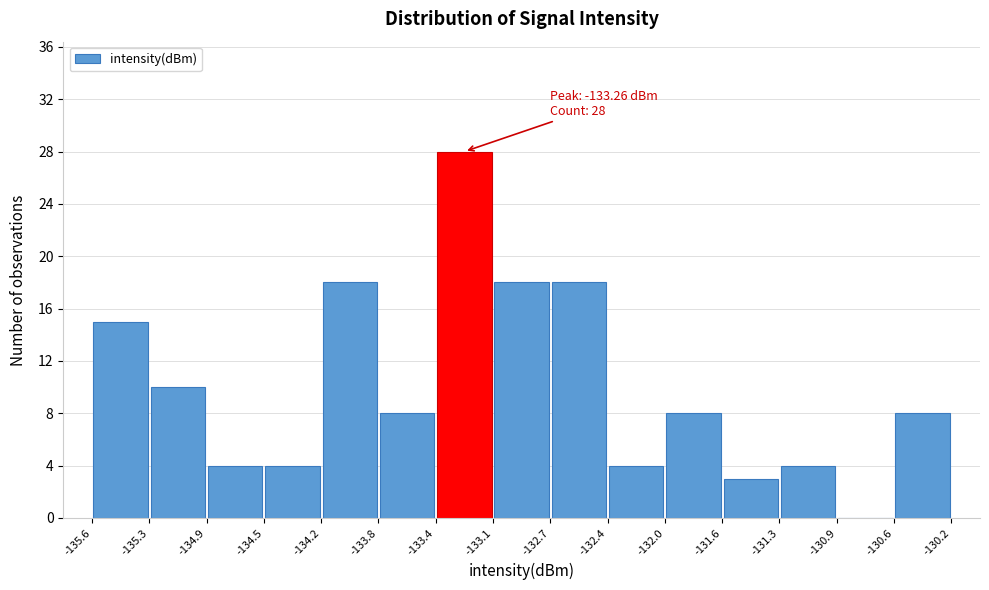

Which range on the x-axis has the tallest bar?

-133.4 to -133.1